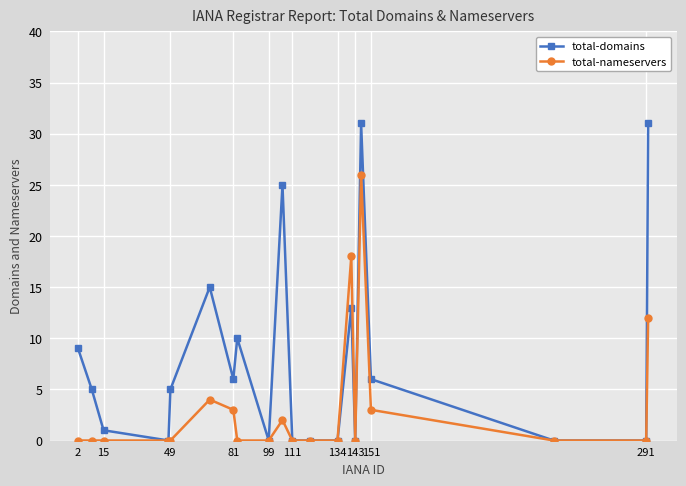

Which series has the largest range (max minus min)?

total-domains